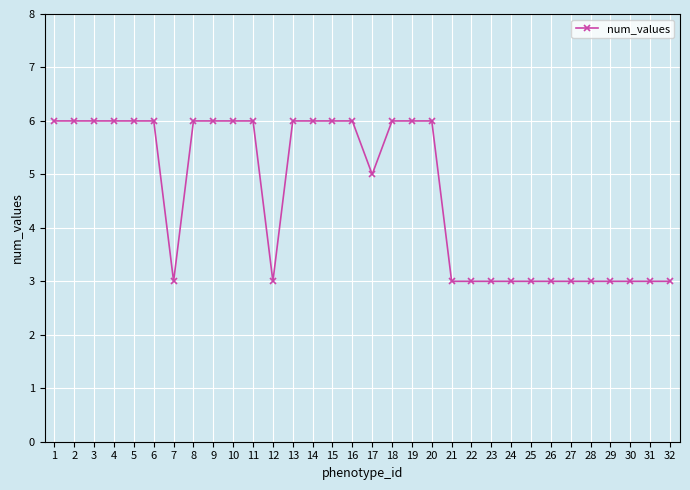

Reading left to right, what are all the values shown in this chart?

1=6	2=6	3=6	4=6	5=6	6=6	7=3	8=6	9=6	10=6	11=6	12=3	13=6	14=6	15=6	16=6	17=5	18=6	19=6	20=6	21=3	22=3	23=3	24=3	25=3	26=3	27=3	28=3	29=3	30=3	31=3	32=3